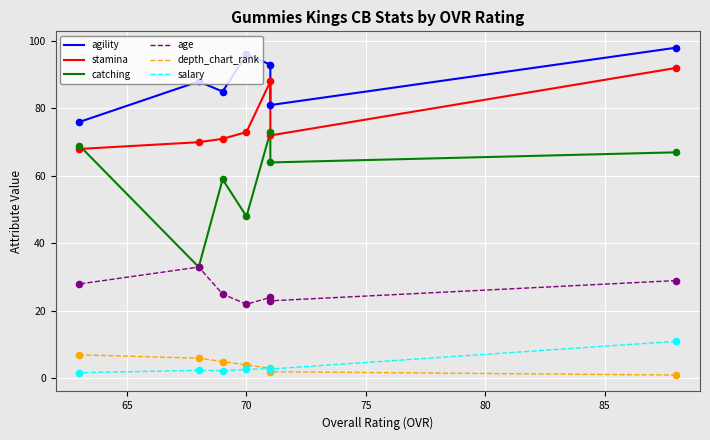

Is the value of age at 80 greater than the value of agility at 65?

No